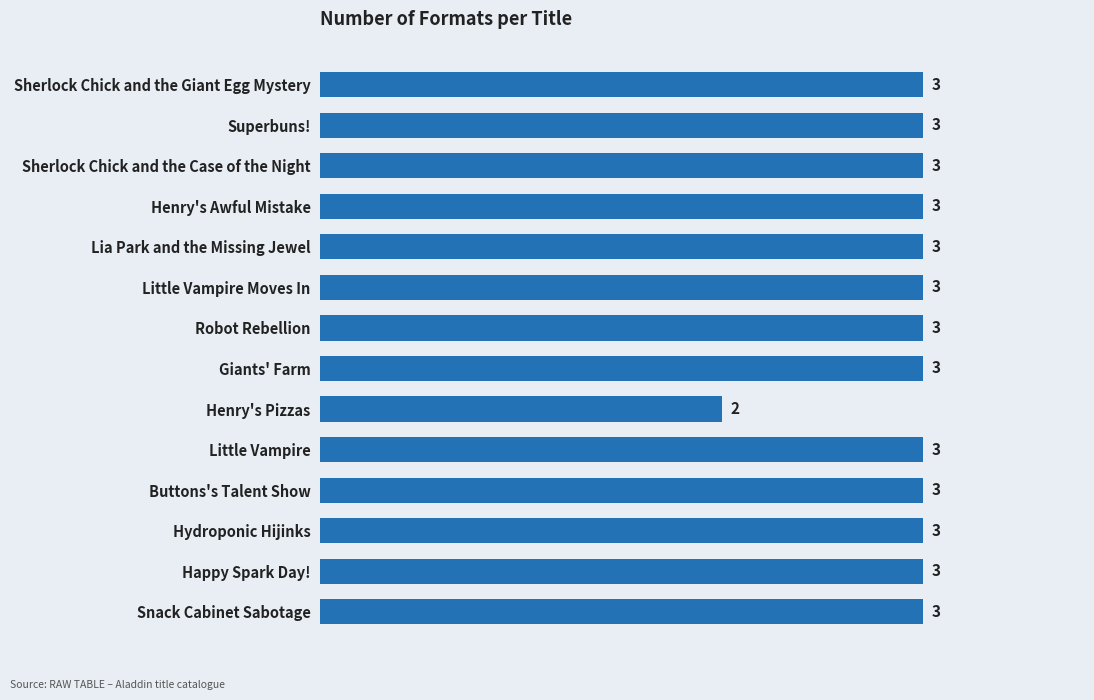

What is the change in value from Henry's Pizzas to Sherlock Chick and the Giant Egg Mystery?

+1